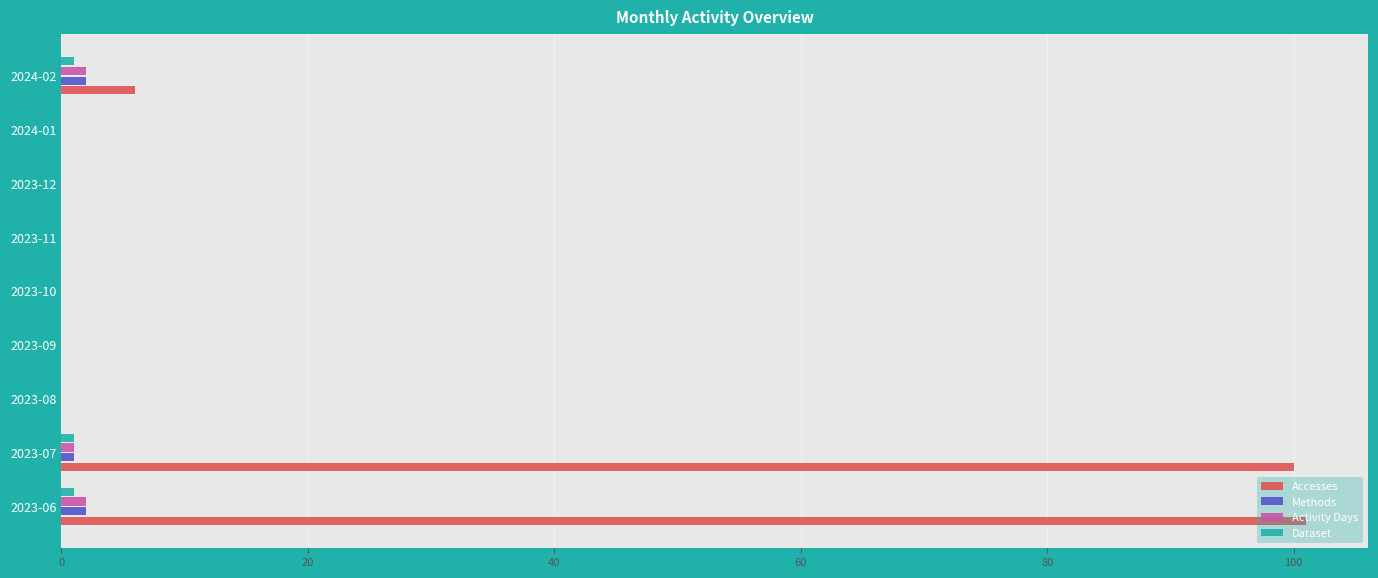

Which series has the largest total across all categories?

Accesses